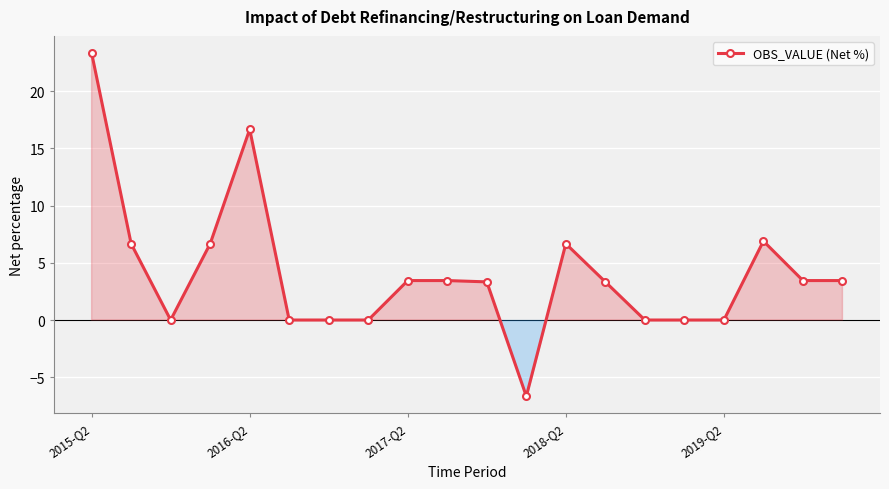

What is the difference between the maximum and minimum values?

30.0